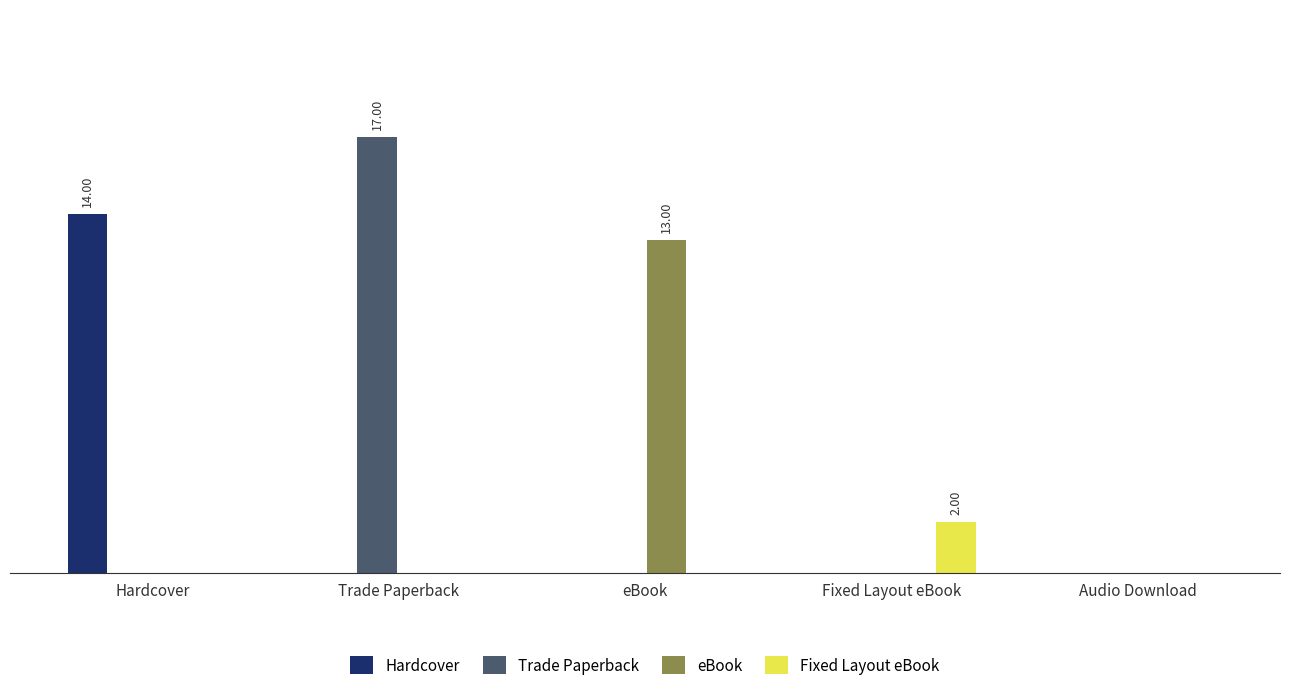

Which series has the largest total across all categories?

Trade Paperback